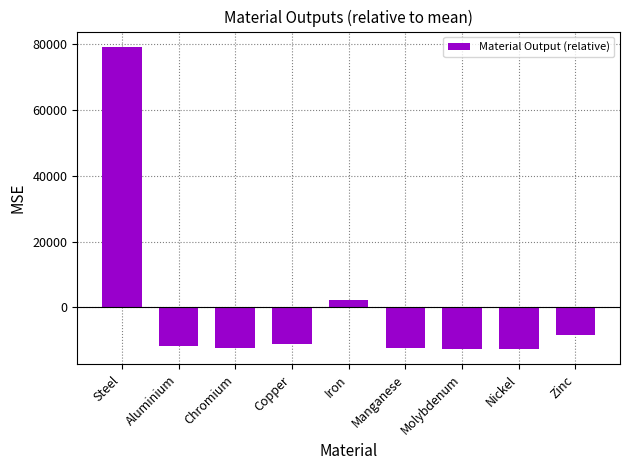

What is the maximum value shown in the chart?

79281.8